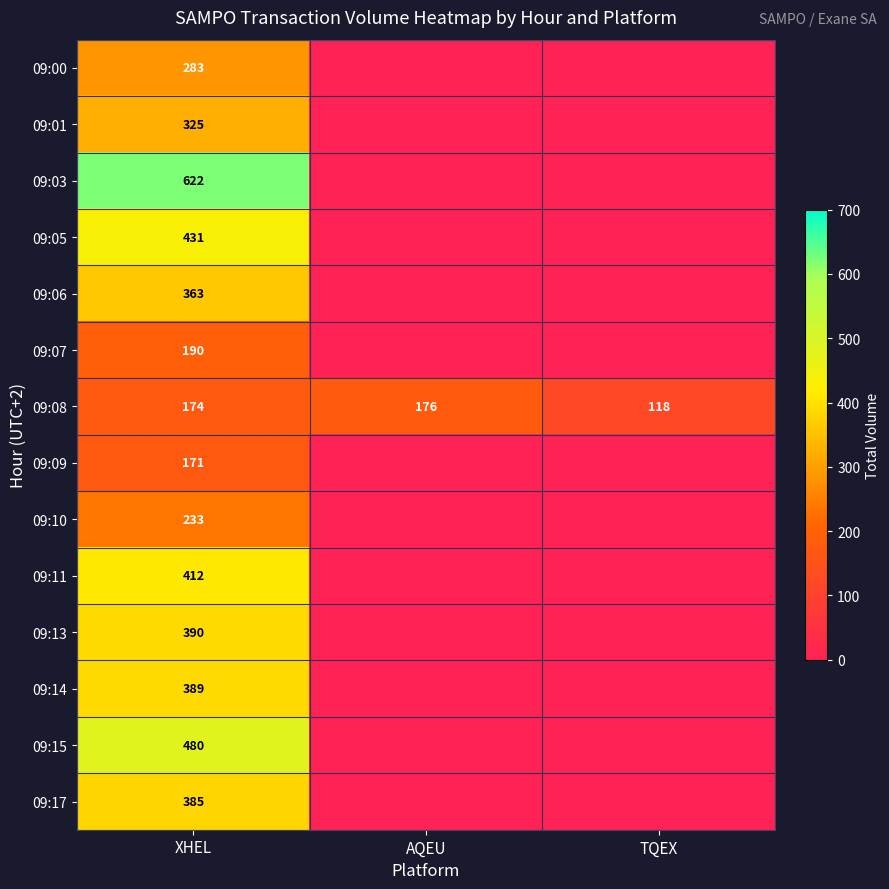

What is the spread (max minus min) of values at XHEL?

451